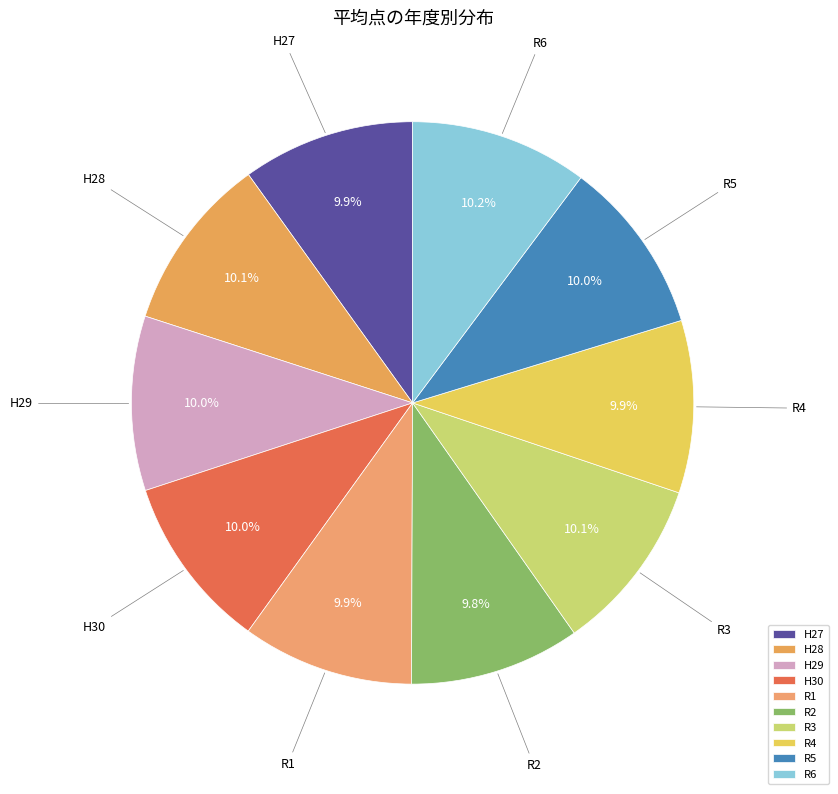

The R3 slice represents 1% of the pie. True or false?

False